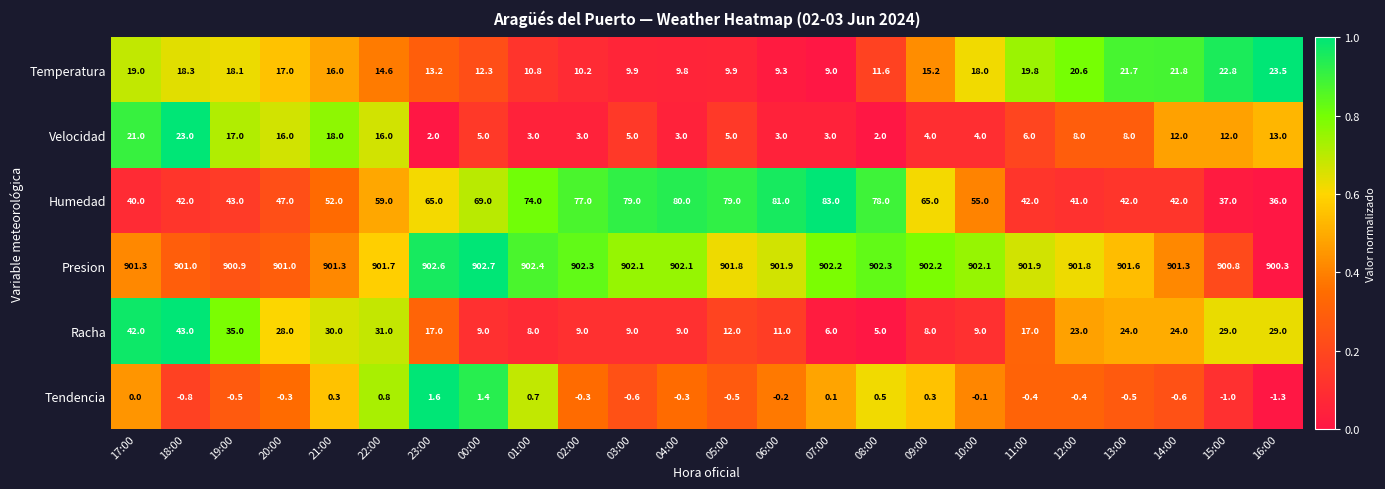

Which category has the lowest value across all series?

16:00